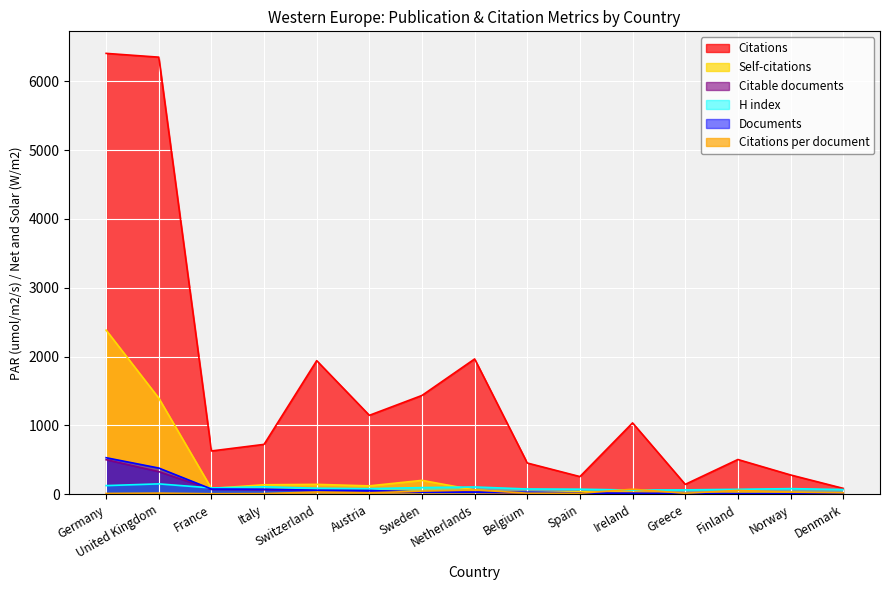

Is the value of Citations at Netherlands greater than the value of Citations per document at Finland?

Yes